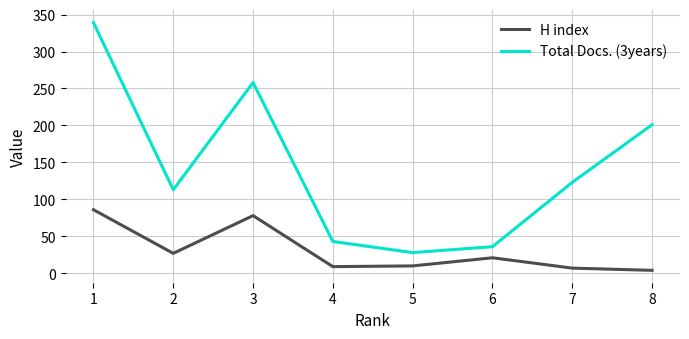

At how many categories does at least one series exceed 90?

5